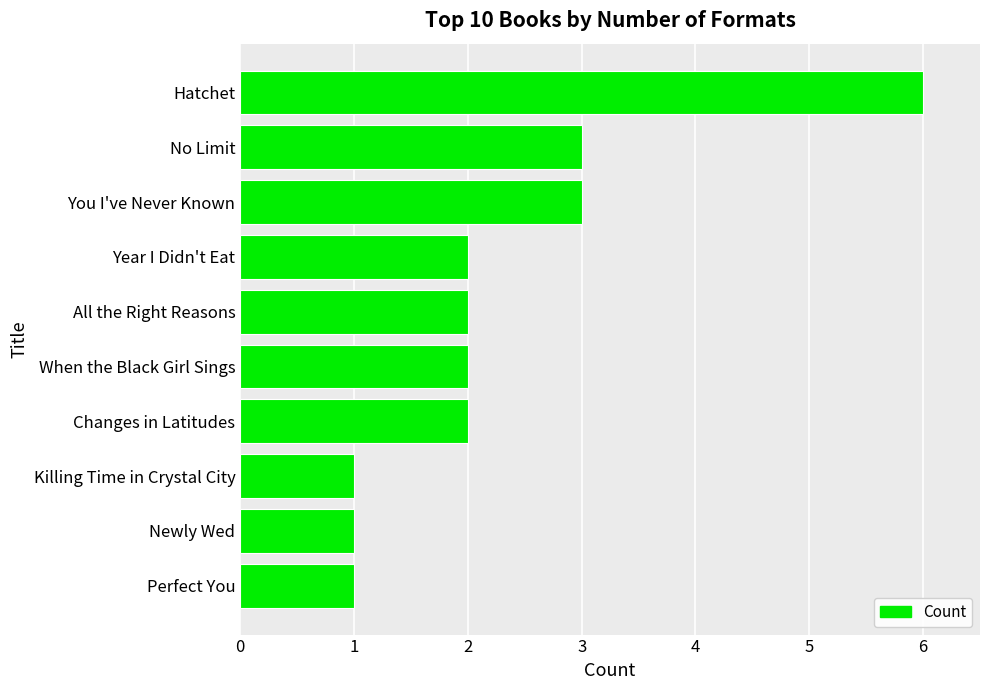

What is the approximate value at You I've Never Known?

3